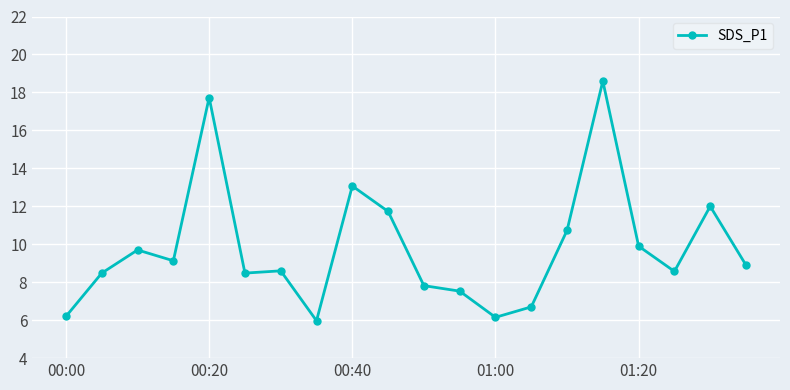

True or false: the data has more than 1 interior local peaks.

True